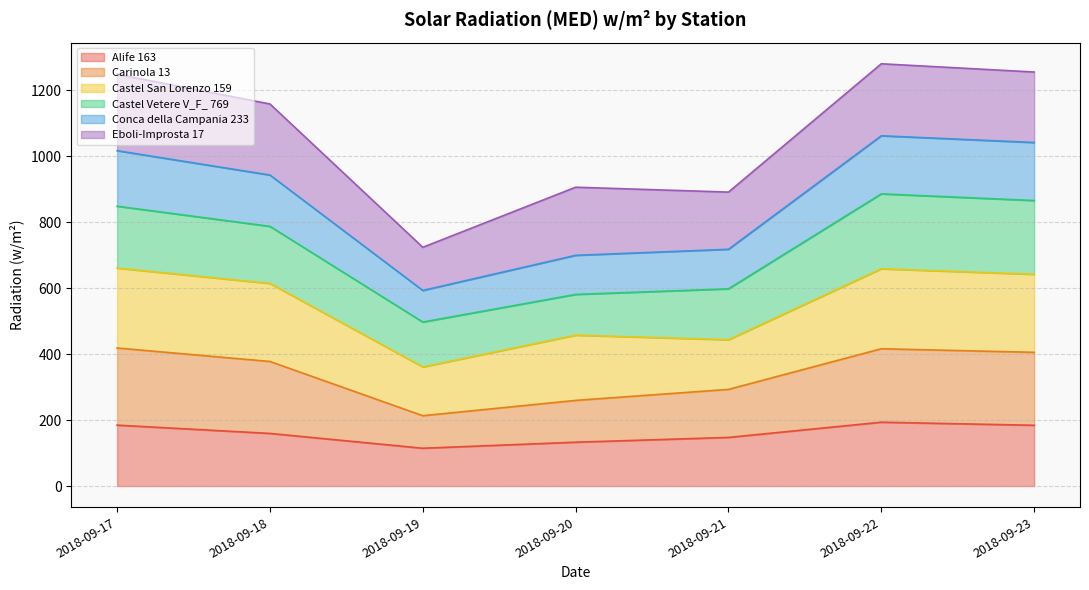

At which label does Conca della Campania 233 reach its peak?

2018-09-22